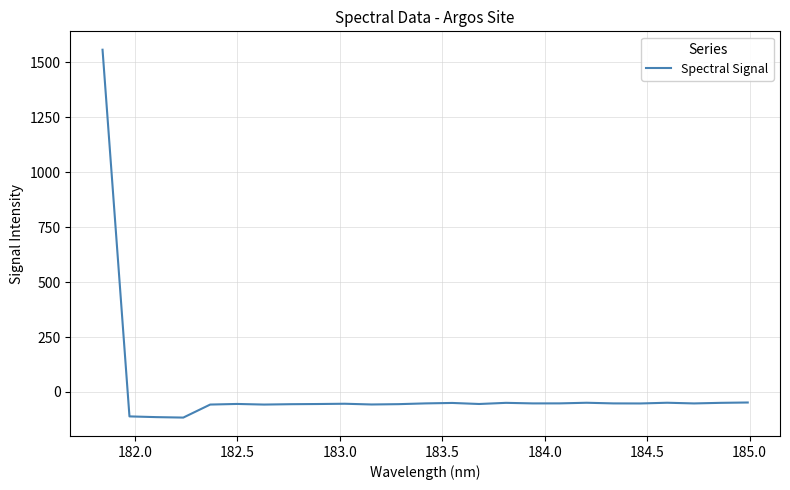

What is the difference between the maximum and minimum values?

1674.4